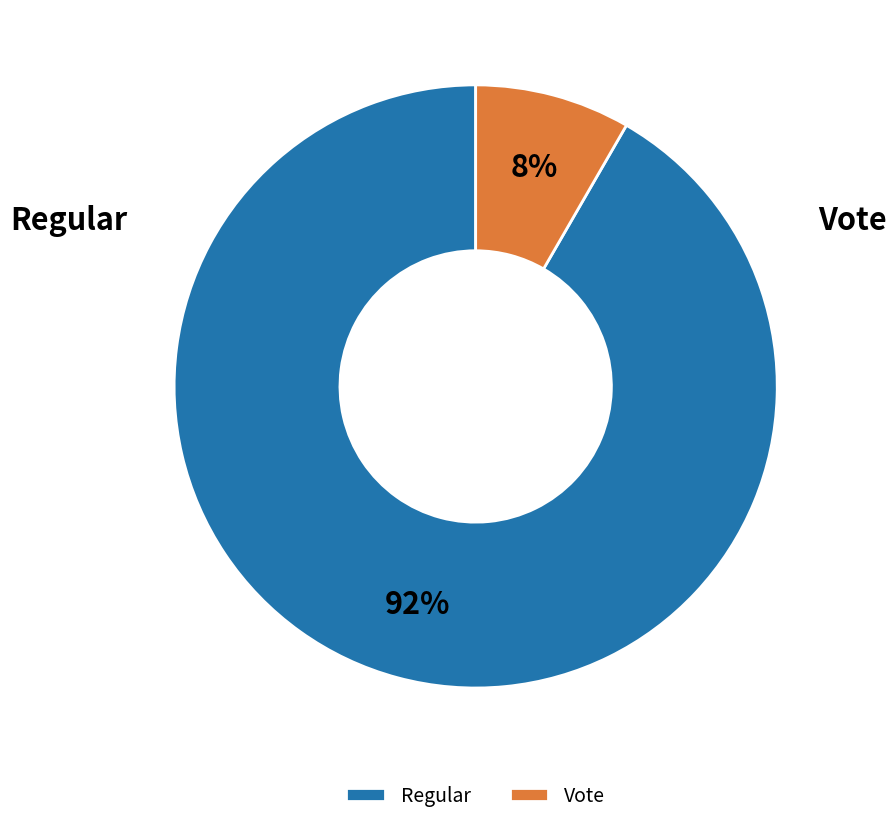

Which category has the biggest portion of the pie?

Regular